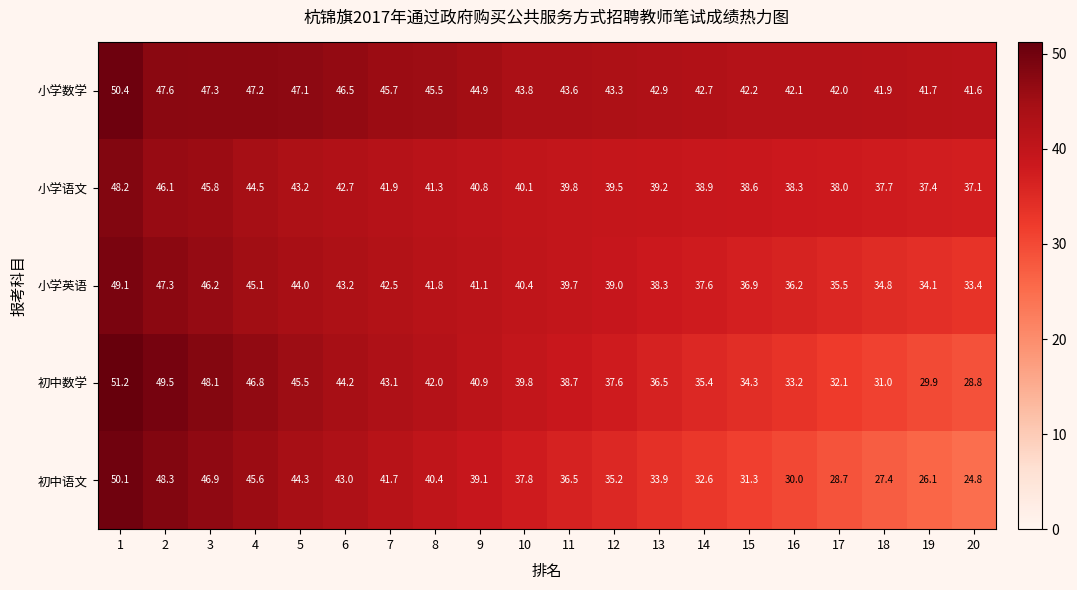

Where is 小学语文 nearest to the value 42?

7